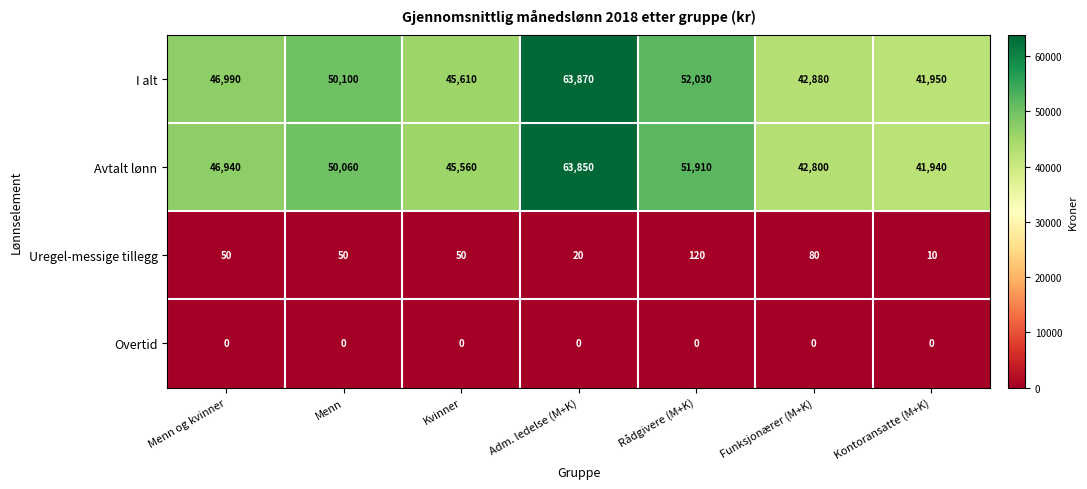

Which series has the largest total across all categories?

I alt